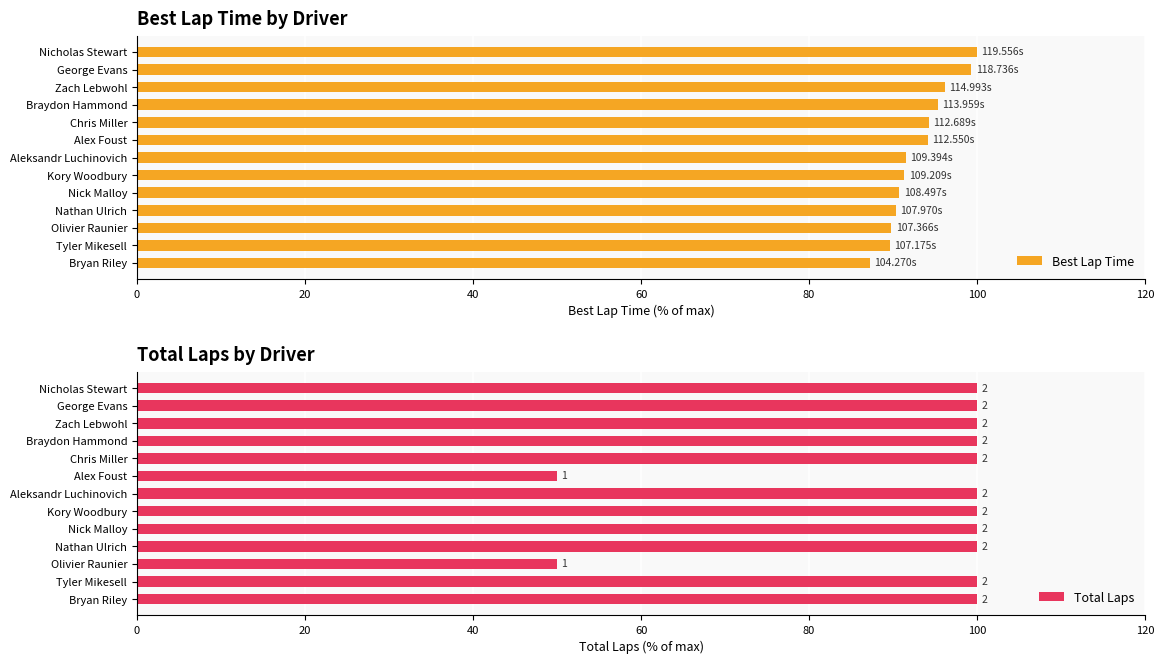

What is the difference between the second highest and second lowest values in the Best Lap Time series?

9.7